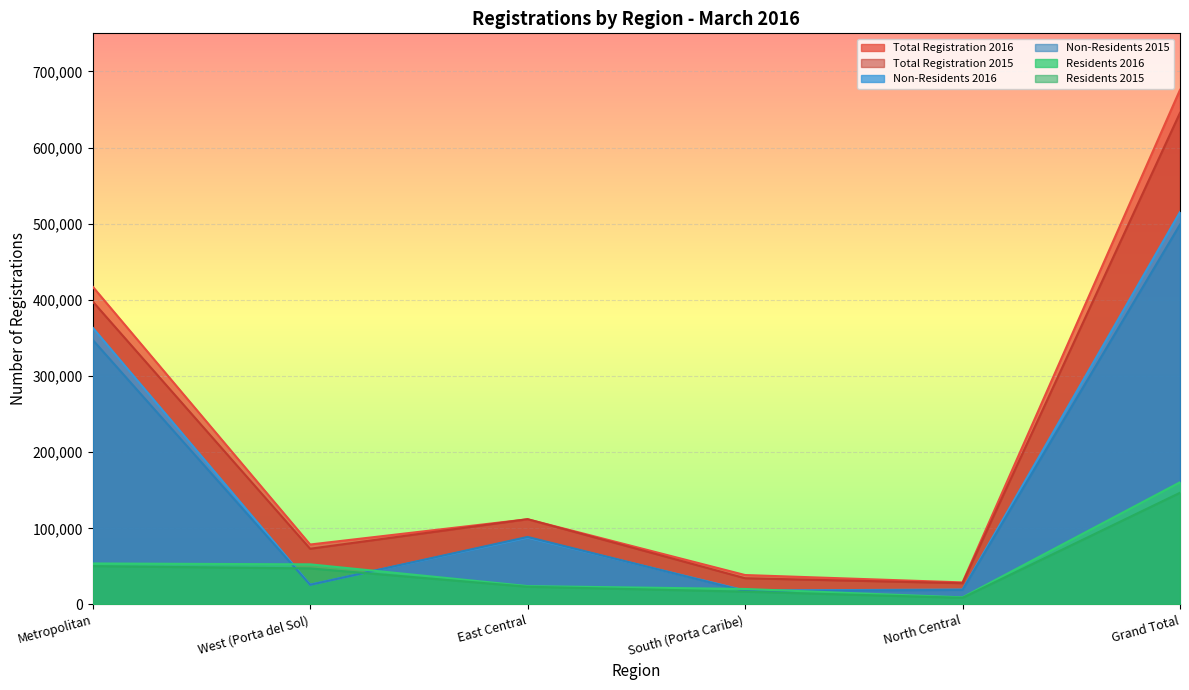

What is the minimum value shown in the chart?

8789